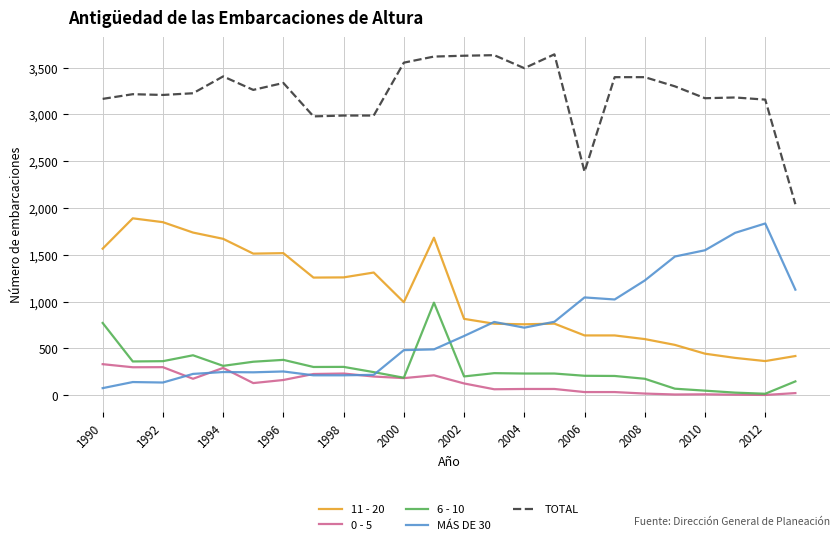

True or false: TOTAL and 0 - 5 cross at least once.

False